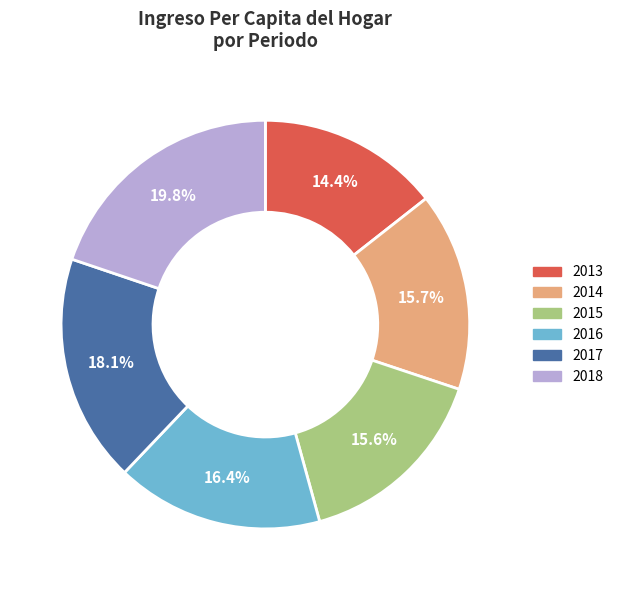

Is there any slice that represents more than half of the pie?

No